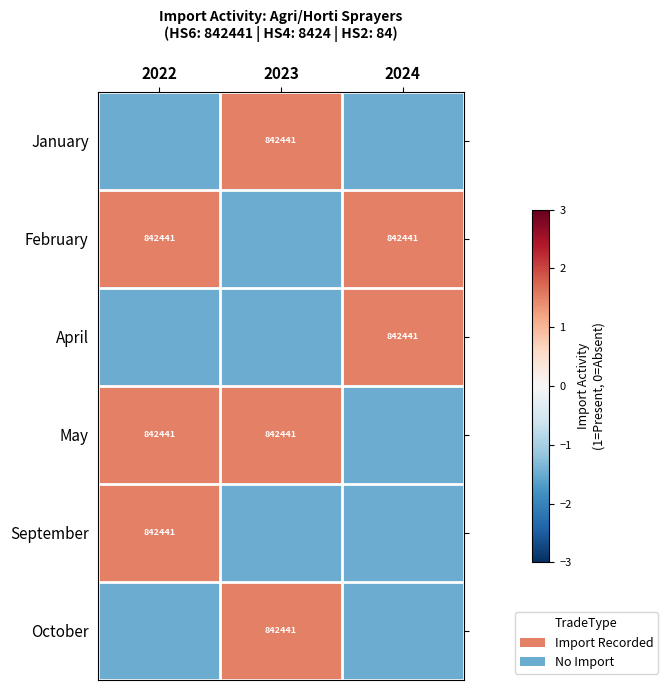

The value of February at 2022 is 842441.0. True or false?

True